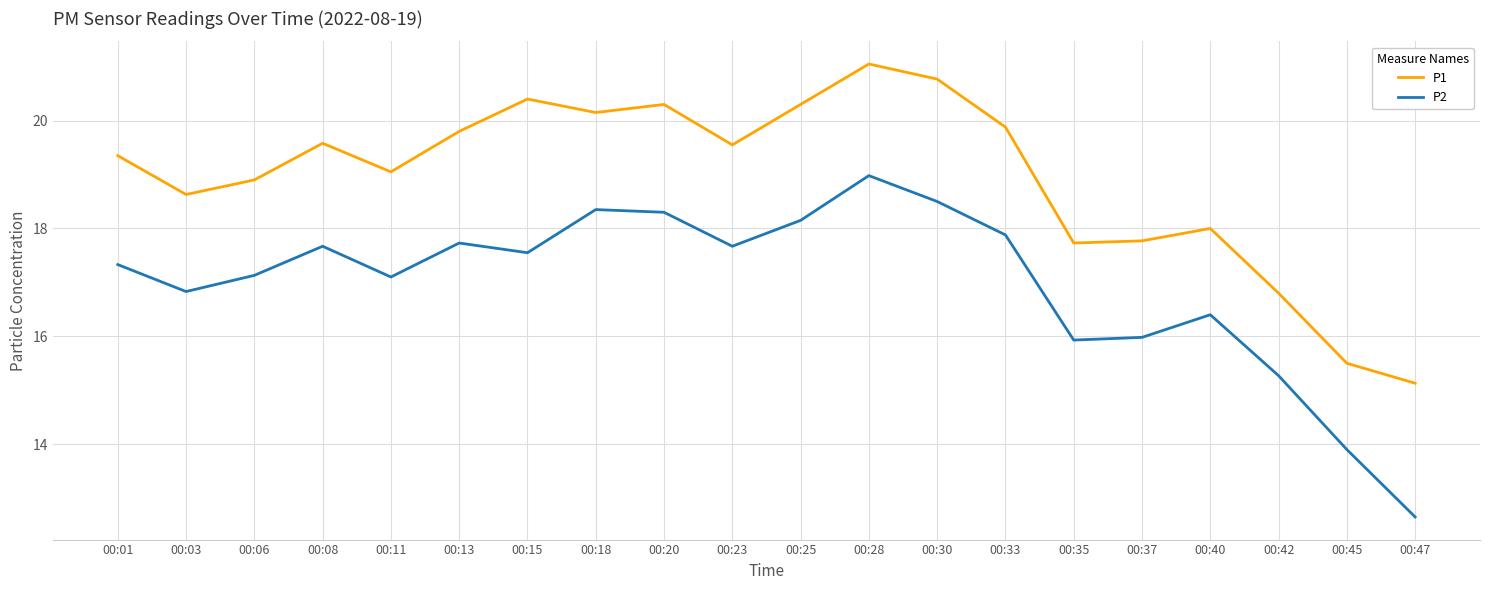

What is the difference between the maximum and minimum values in the P1 series?

5.9